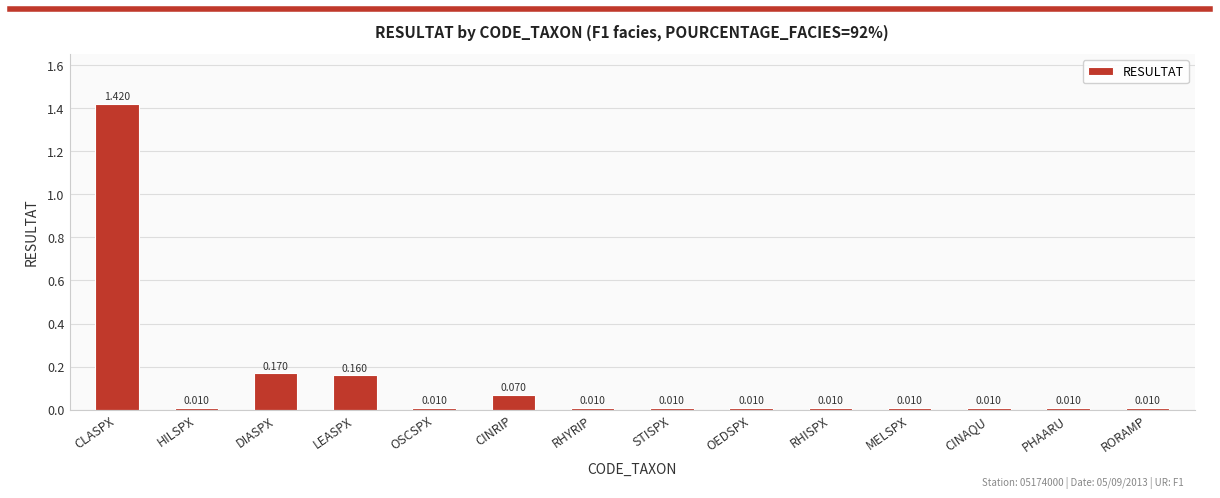

What is the label of the 9th bar from the right?

CINRIP